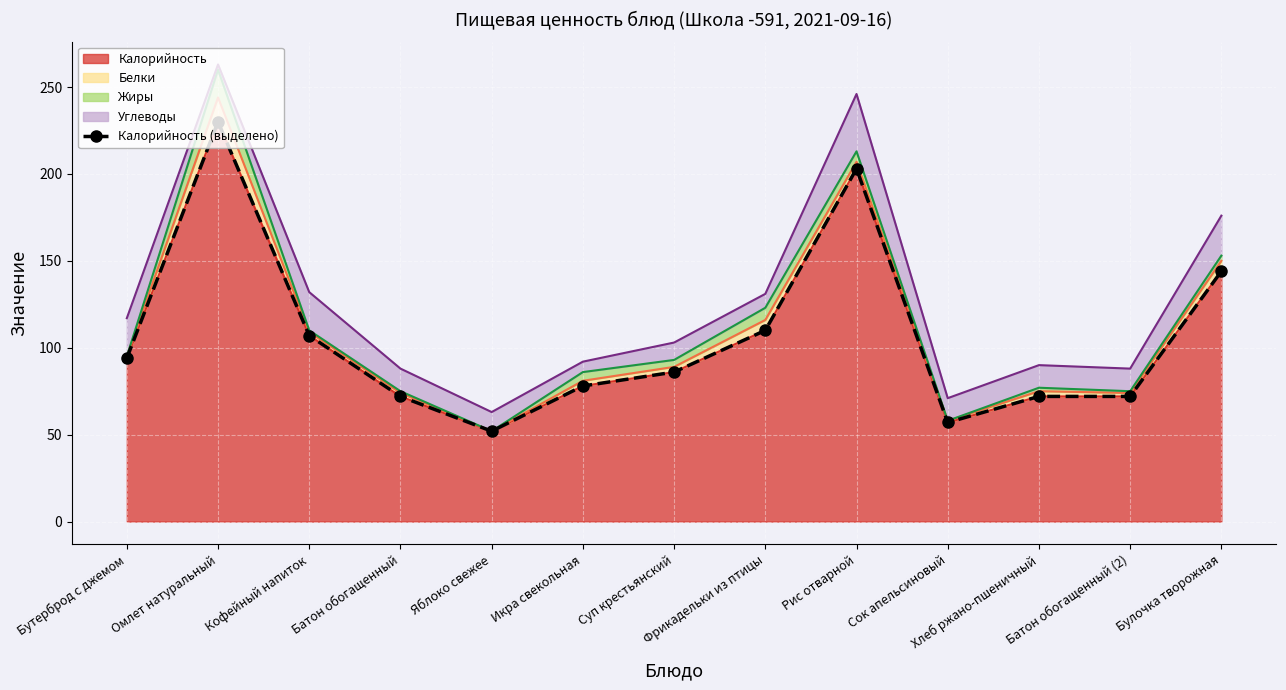

What position from the left is Бутерброд с джемом?

1